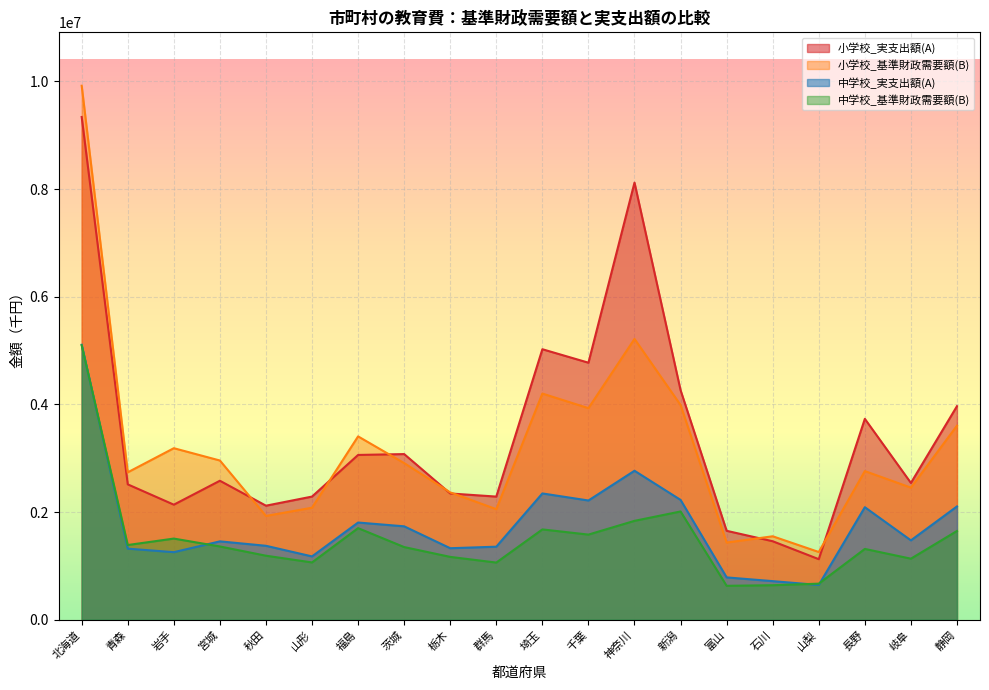

What is the difference between the maximum and minimum values in the 小学校_基準財政需要額(B) series?

8660889